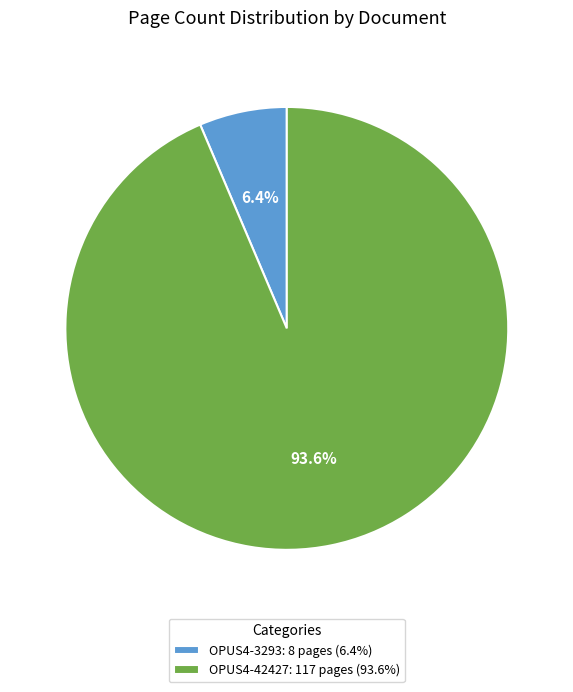

Which slice is the smallest?

OPUS4-3293